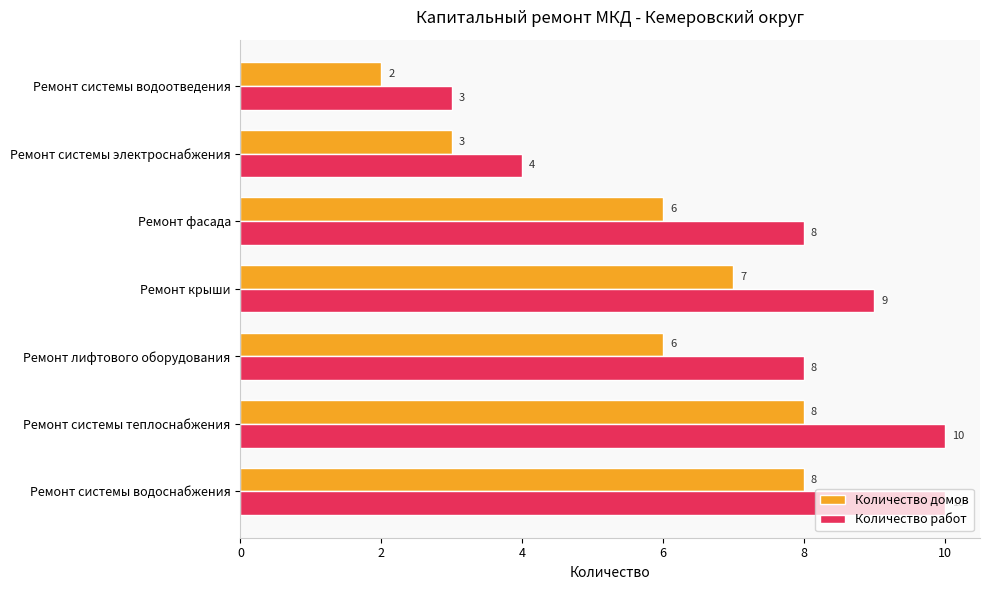

What is the total value across all series at Ремонт системы электроснабжения?

7